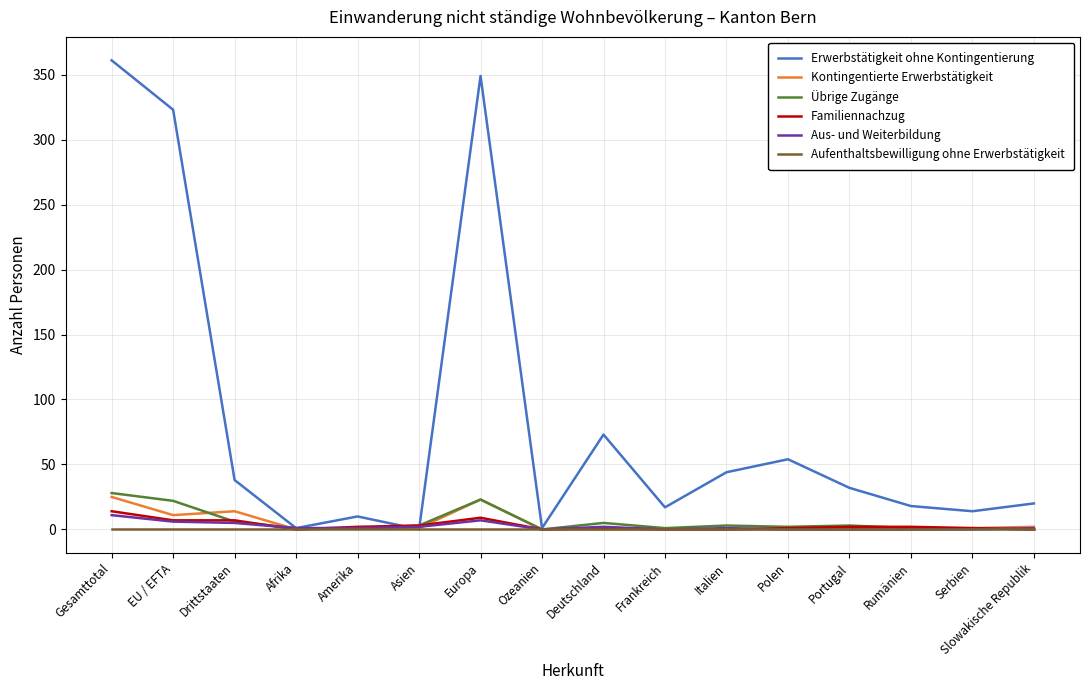

Which series has the largest range (max minus min)?

Erwerbstätigkeit ohne Kontingentierung